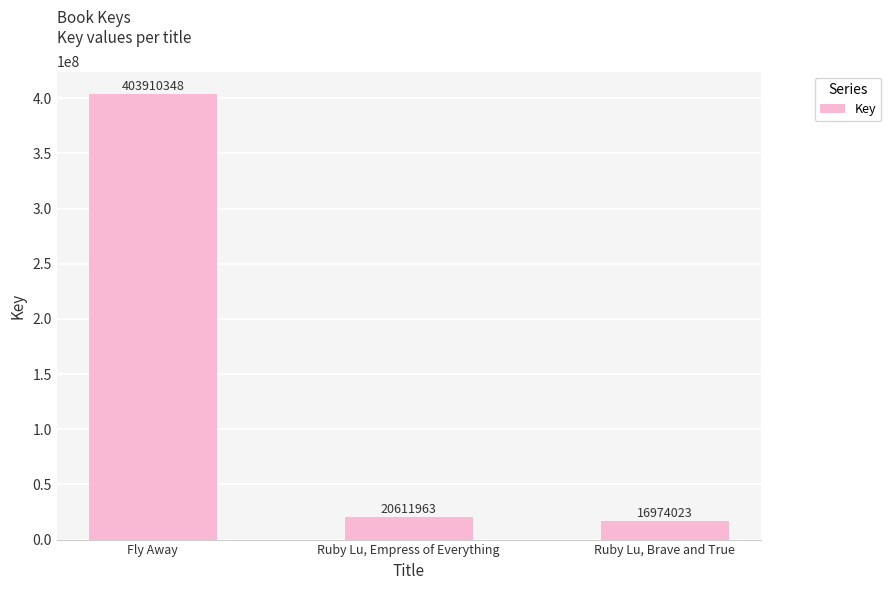

What is the ratio of the value at Ruby Lu, Empress of Everything to the value at Fly Away?

0.1